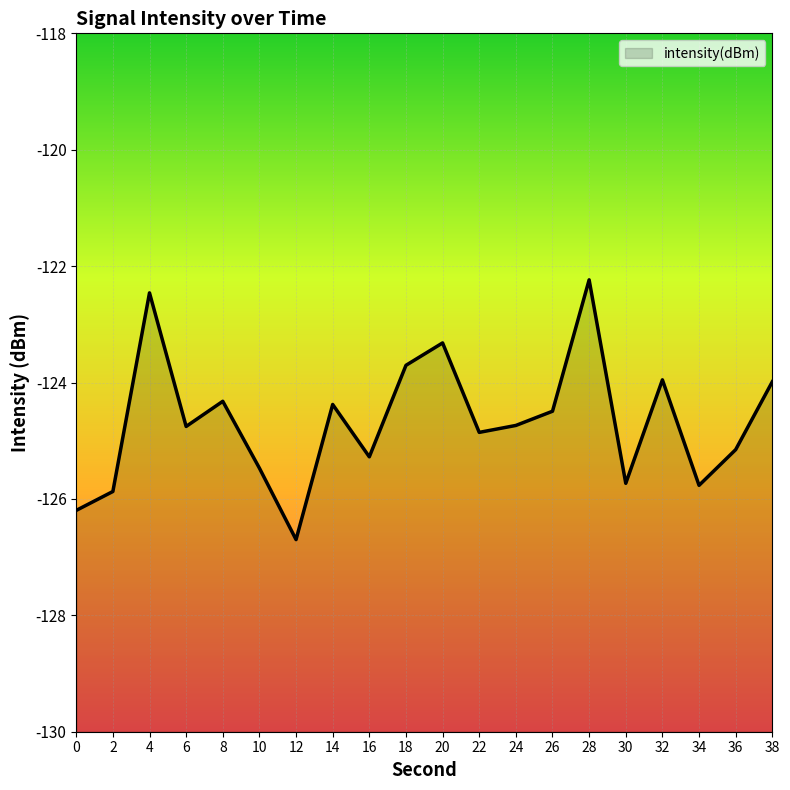

What is the change in value from 16 to 20?

+2.0